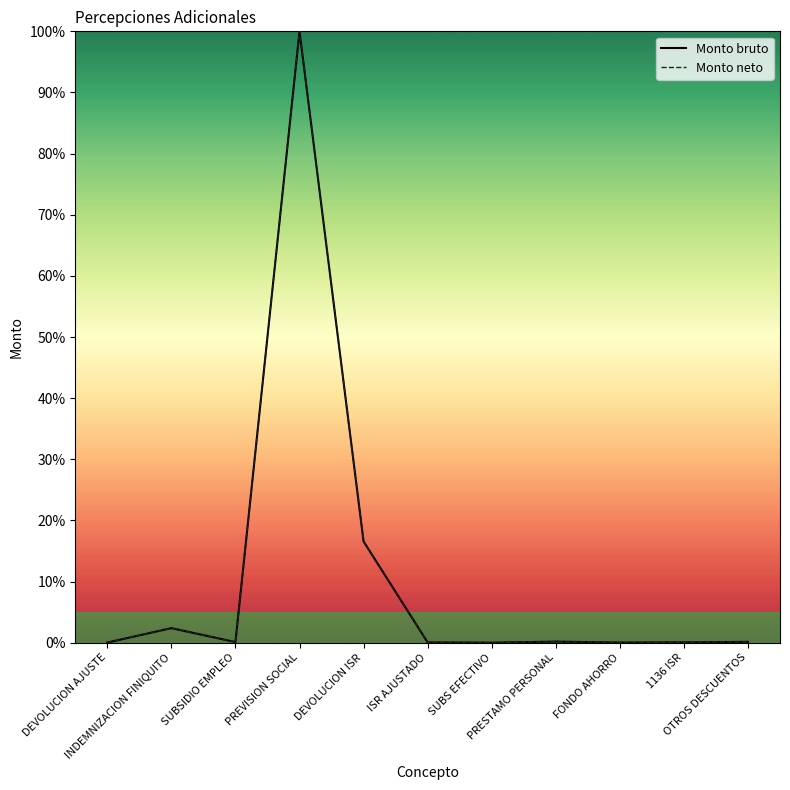

What is the label of the 8th point from the right?

PREVISION SOCIAL